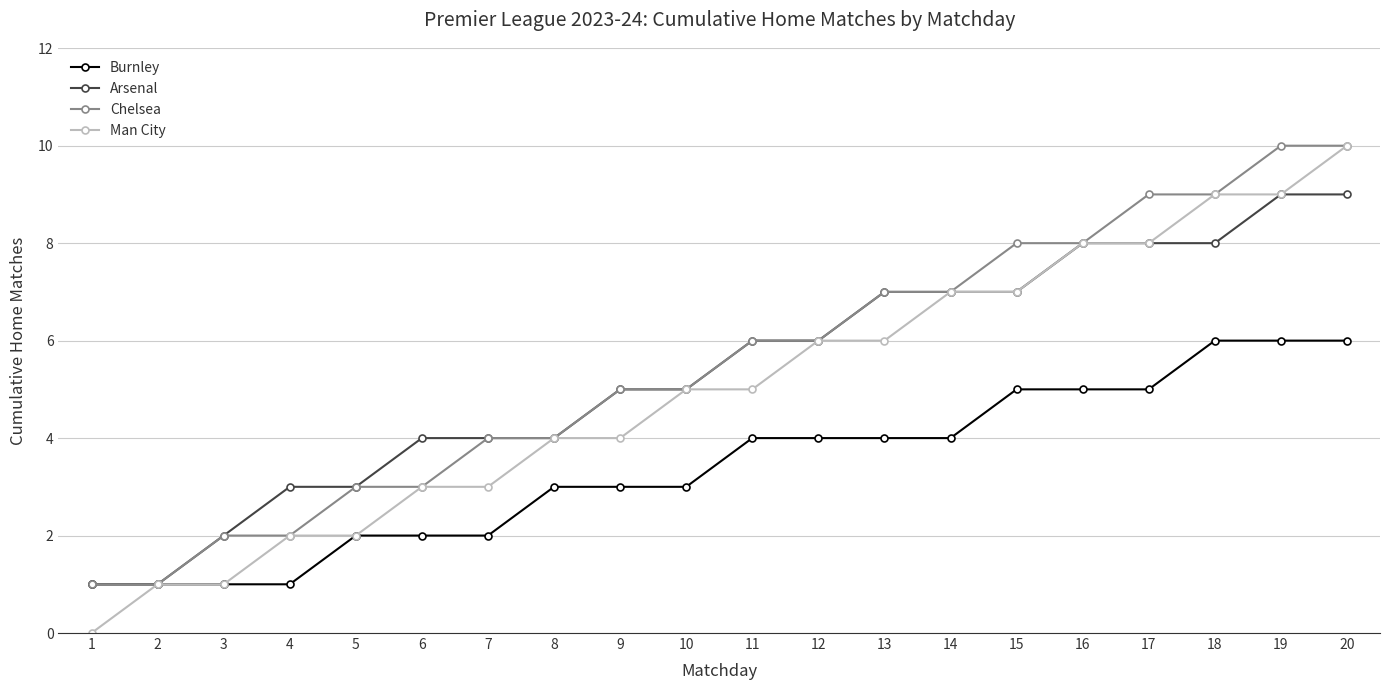

Is it true that Chelsea equals 4 at 8?

True